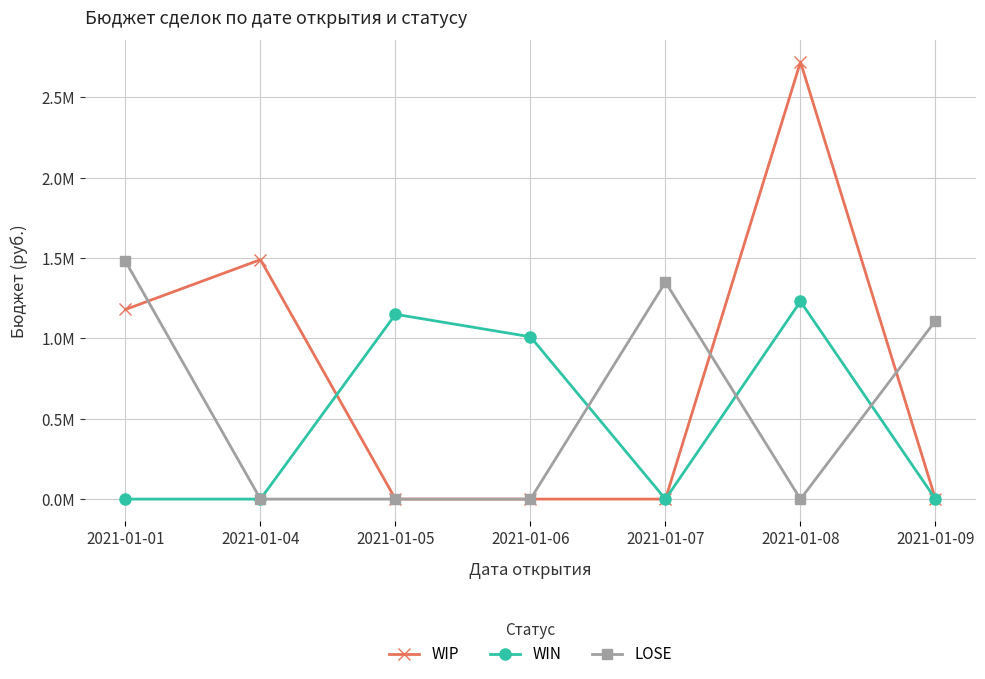

What is the approximate value of WIN at 2021-01-05, to the nearest 100?

1150000